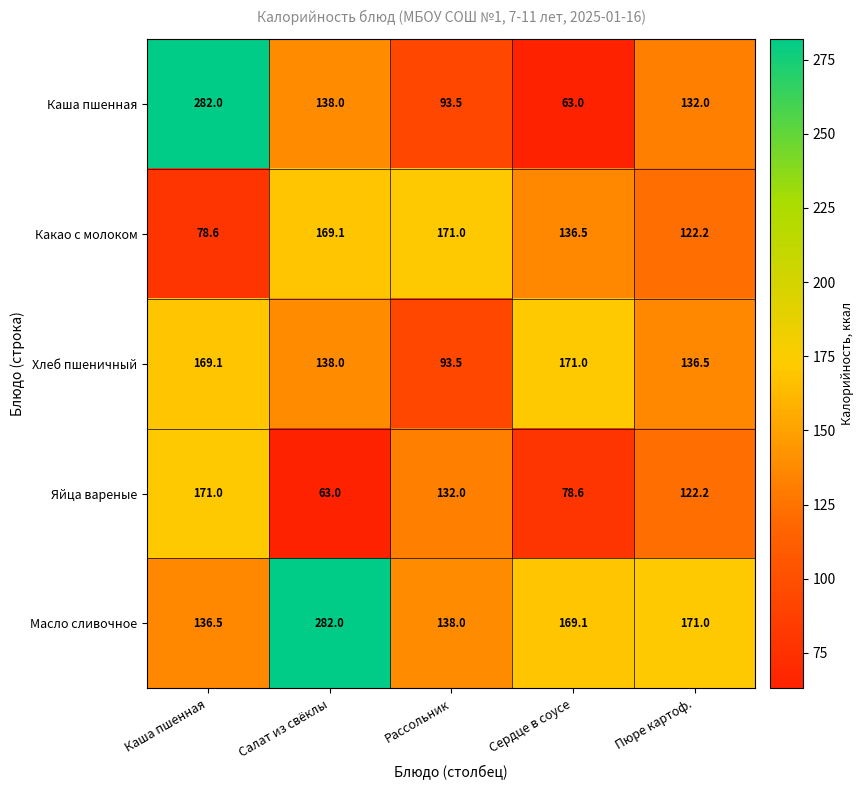

What is the smallest value displayed?

63.0